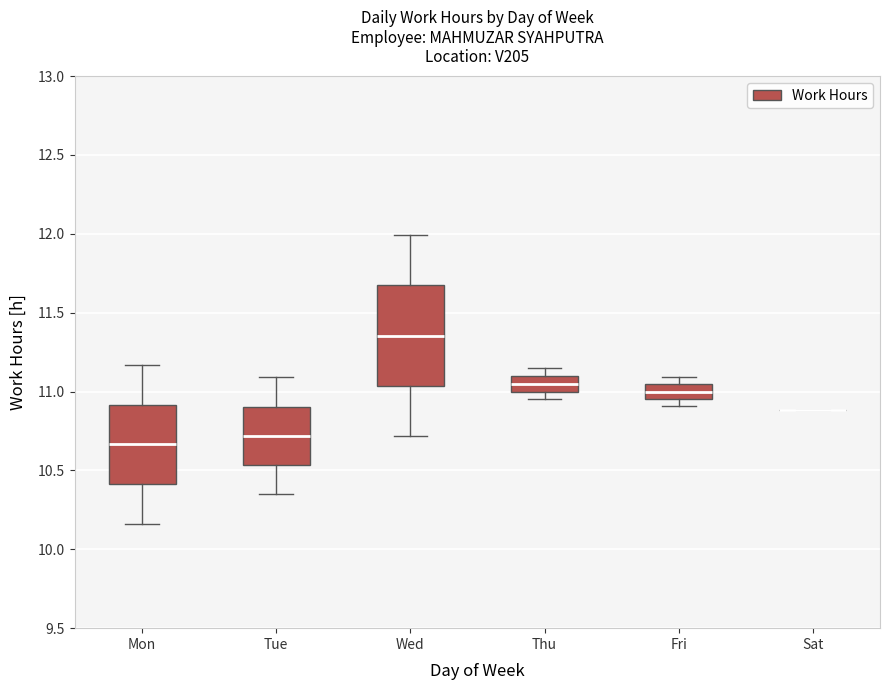

Reading left to right, read every box against the y-axis: the position of its median line, the range the box covers, and the ends of its whiskers. The values are not printed on the chart, so give them approximately, as read against the axis.

Mon: median 10.65, box 10.40 to 10.90, whiskers 10.15 to 11.15
Tue: median 10.70, box 10.55 to 10.90, whiskers 10.35 to 11.10
Wed: median 11.35, box 11.05 to 11.65, whiskers 10.70 to 12.00
Thu: median 11.05, box 11.00 to 11.10, whiskers 10.95 to 11.15
Fri: median 11.00, box 10.95 to 11.05, whiskers 10.90 to 11.10
Sat: box collapsed to a line at 10.90, whiskers 10.90 to 10.90